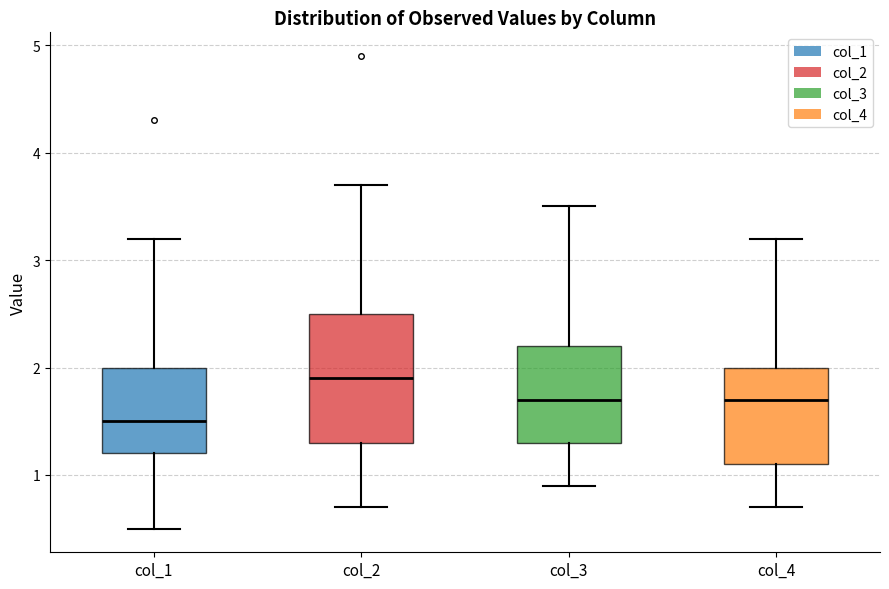

Which box has the highest median line?

col_2